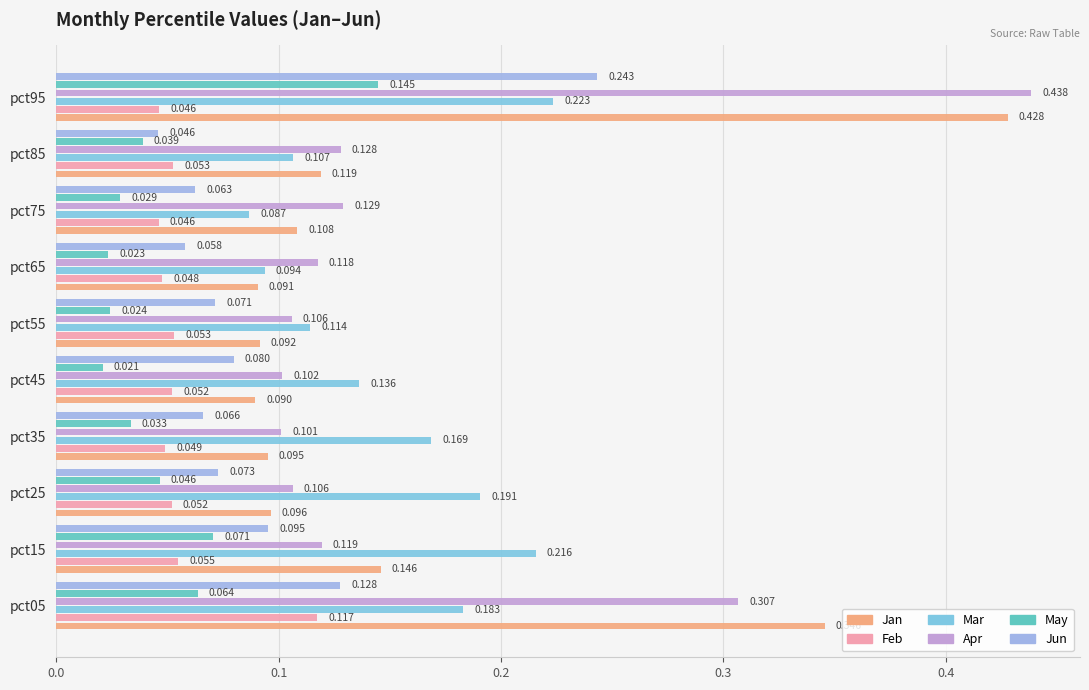

Count the number of data series in this chart.

6